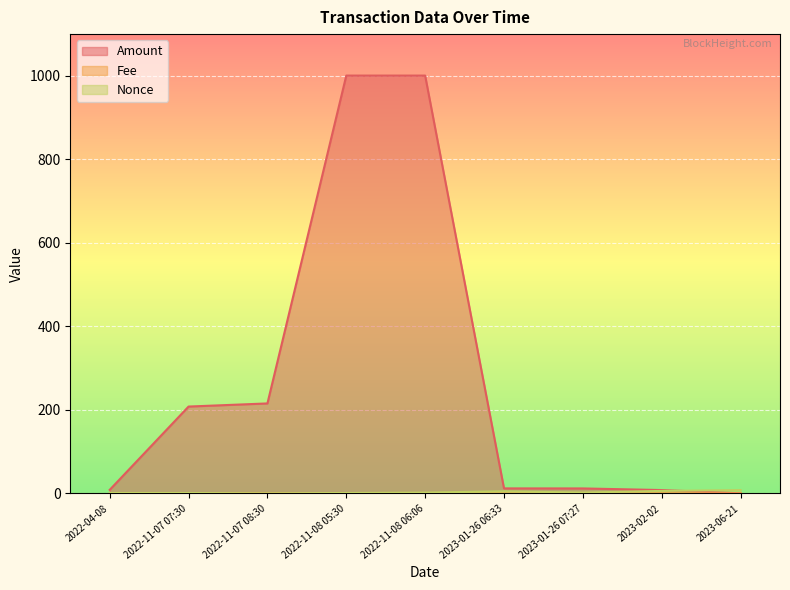

Which series has the largest total across all categories?

Amount